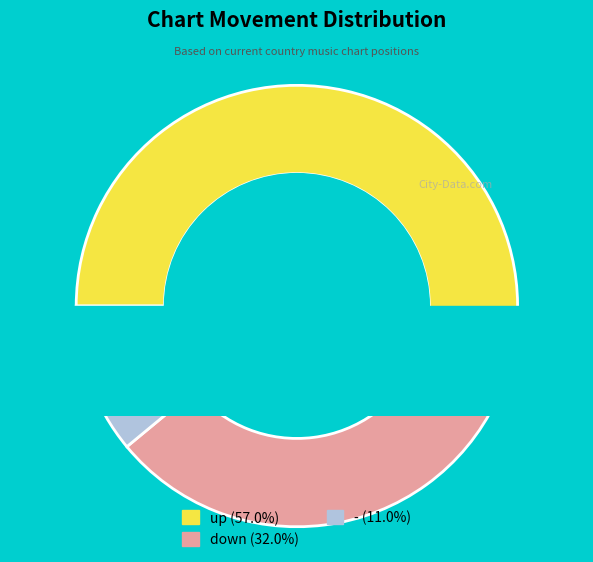

How much of the chart is everything except up?

43.0%